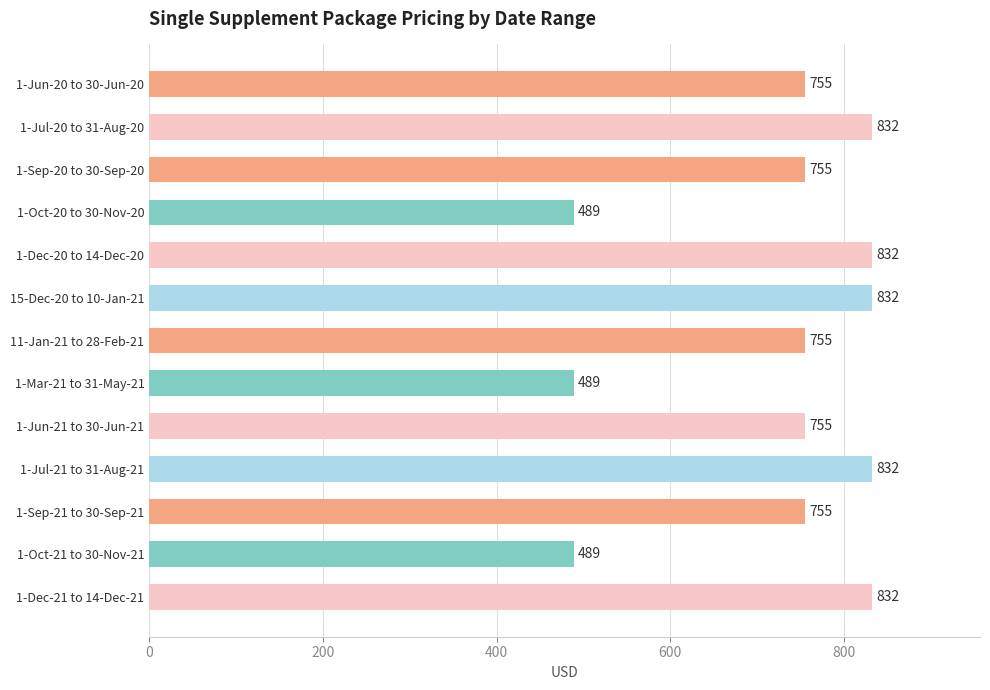

What is the maximum value shown in the chart?

832